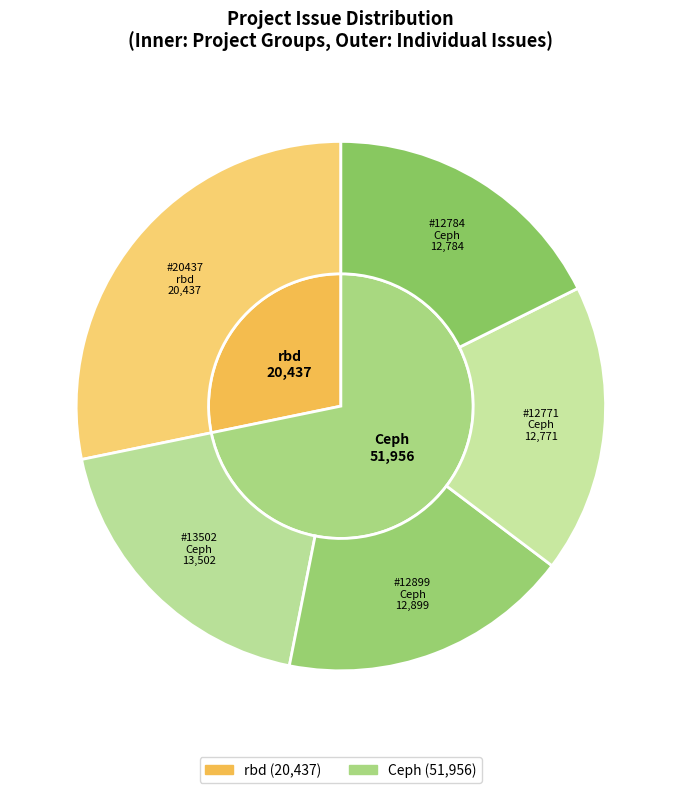

What percentage is NOT represented by rbd?

71.8%